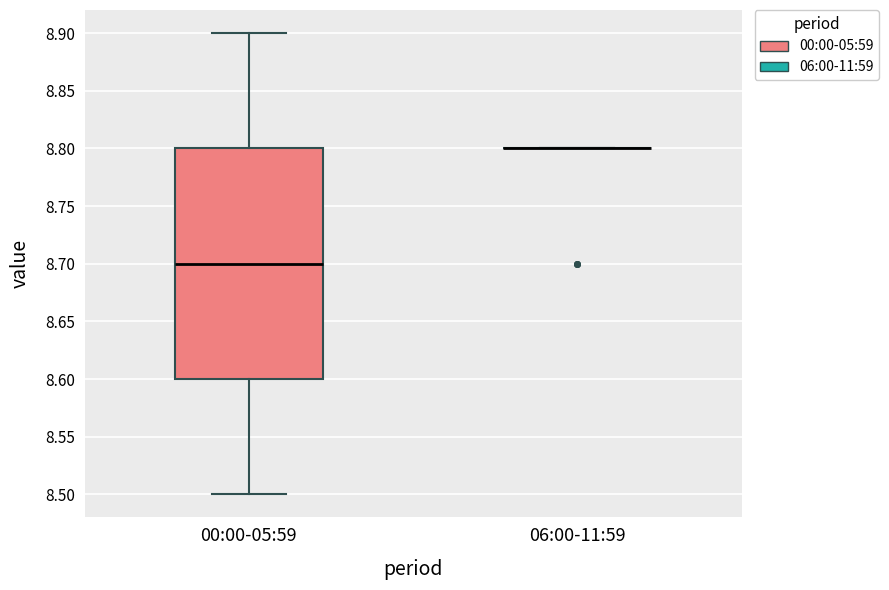

Reading left to right, read every box against the y-axis: the position of its median line, the range the box covers, and the ends of its whiskers. The values are not printed on the chart, so give them approximately, as read against the axis.

00:00-05:59: median 8.7, box 8.6 to 8.8, whiskers 8.5 to 8.9
06:00-11:59: box collapsed to a line at 8.8, whiskers 8.8 to 8.8